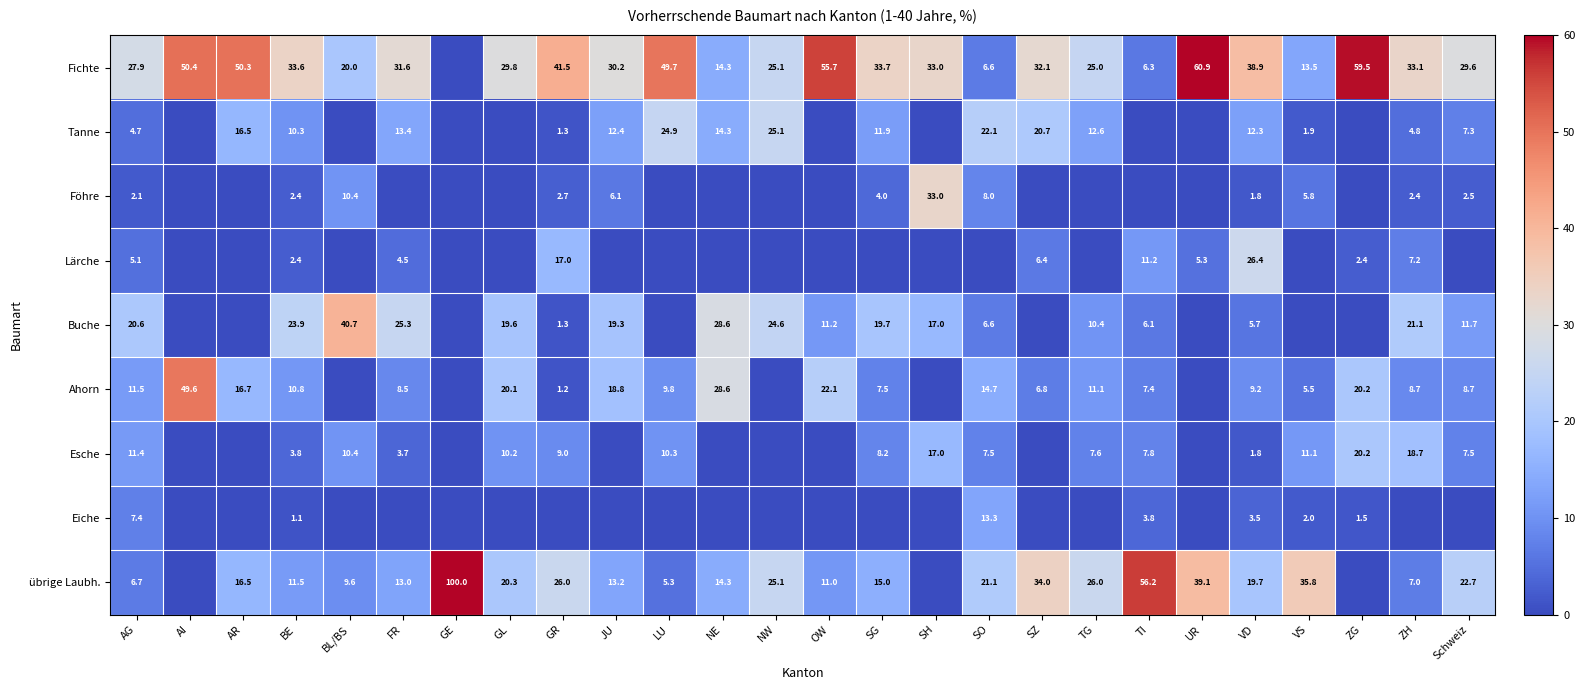

Is the value of Lärche at FR greater than the value of Esche at VD?

Yes